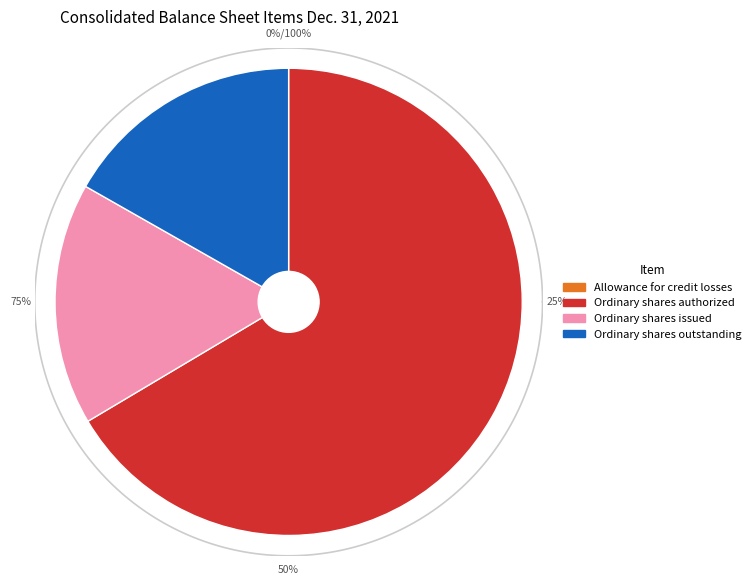

To the nearest percent, what portion does Ordinary shares outstanding represent?

17%